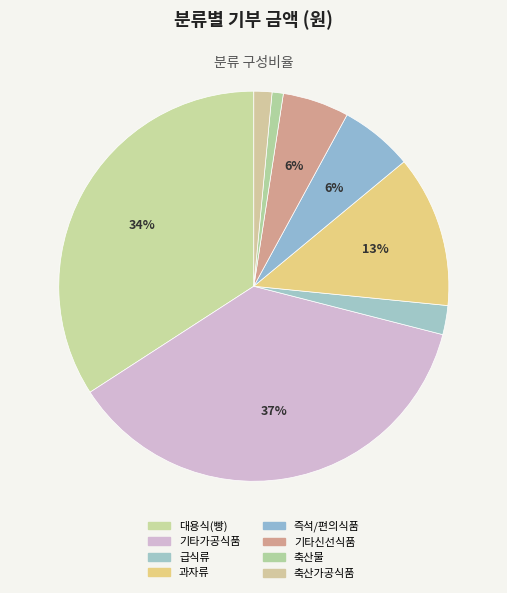

How many slices are in this pie chart?

8